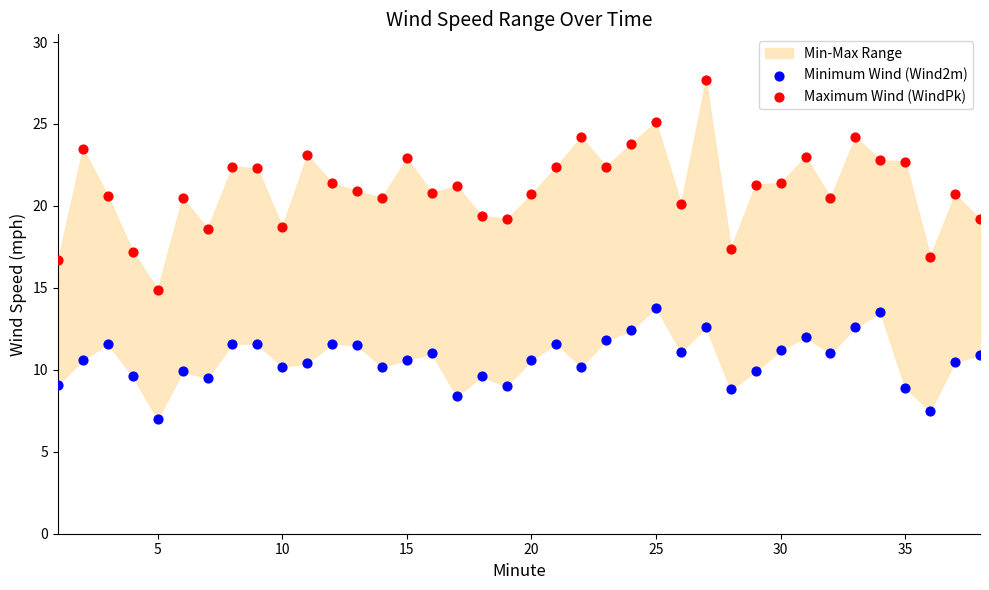

Across all data points, what is the range of Y values (max minus min)?

20.7